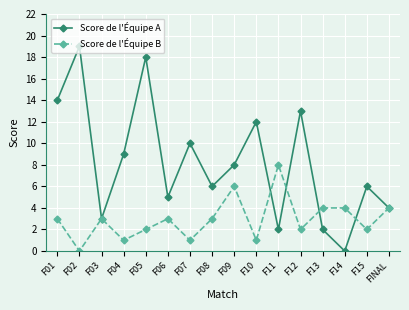

Is it true that Score de l'Équipe A equals 8 at F02?

False